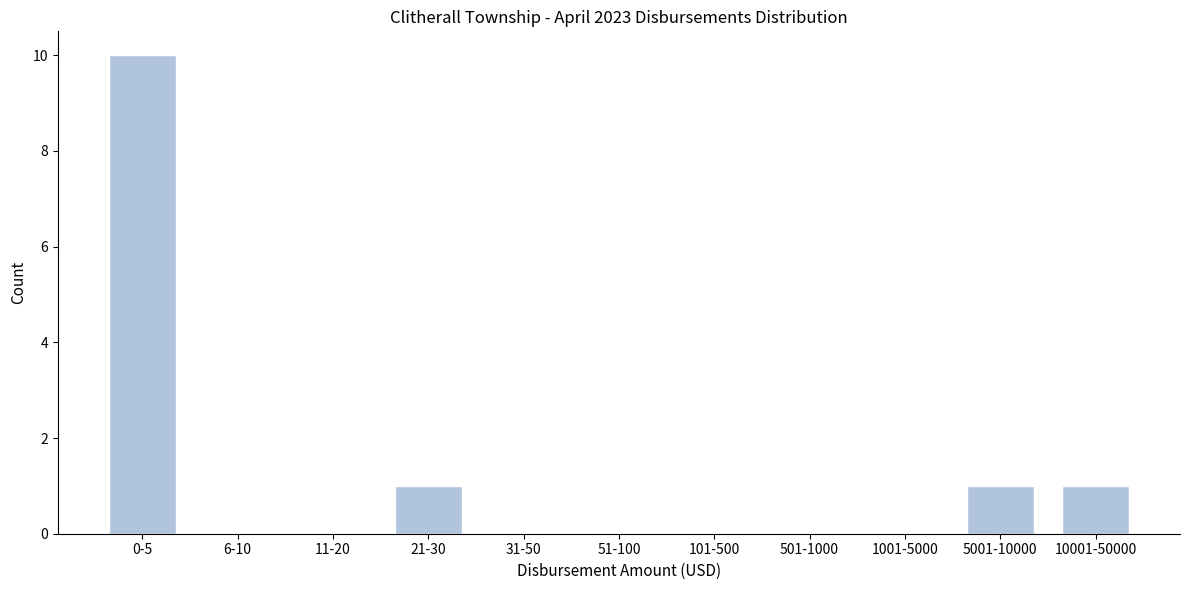

Reading left to right, transcribe all the data shown in this chart.

0-5=10	6-10=0	11-20=0	21-30=1	31-50=0	51-100=0	101-500=0	501-1000=0	1001-5000=0	5001-10000=1	10001-50000=1